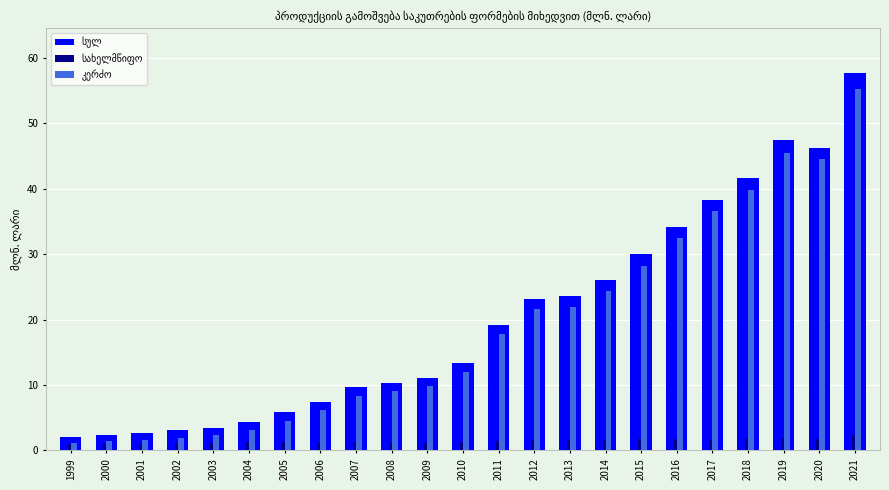

What is the spread (max minus min) of values at 2021?

55.3